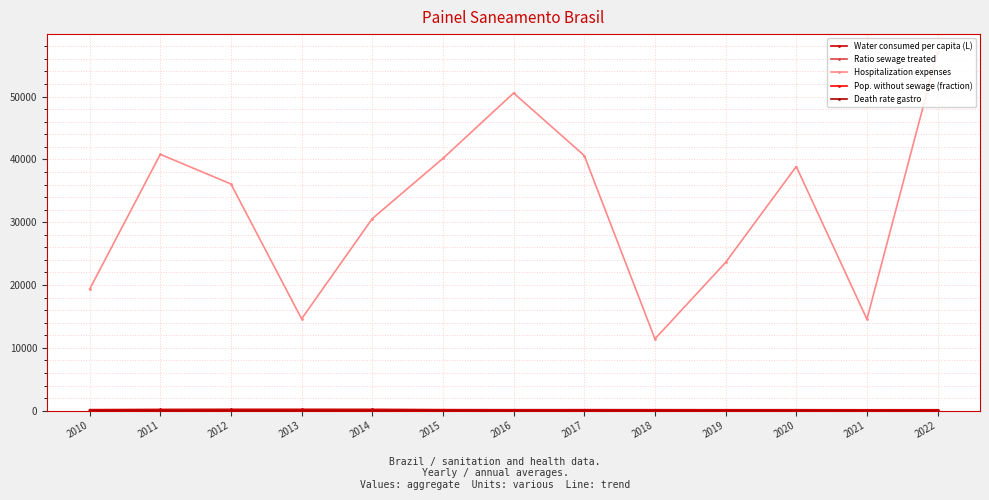

What is the difference between the maximum and minimum values in the Hospitalization expenses series?

45668.4